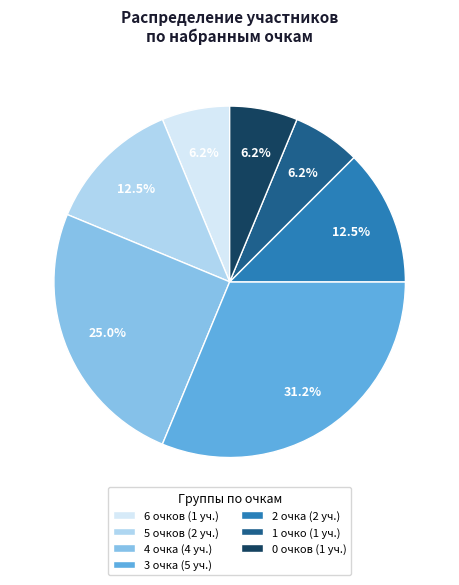

Is there any slice that represents more than half of the pie?

No